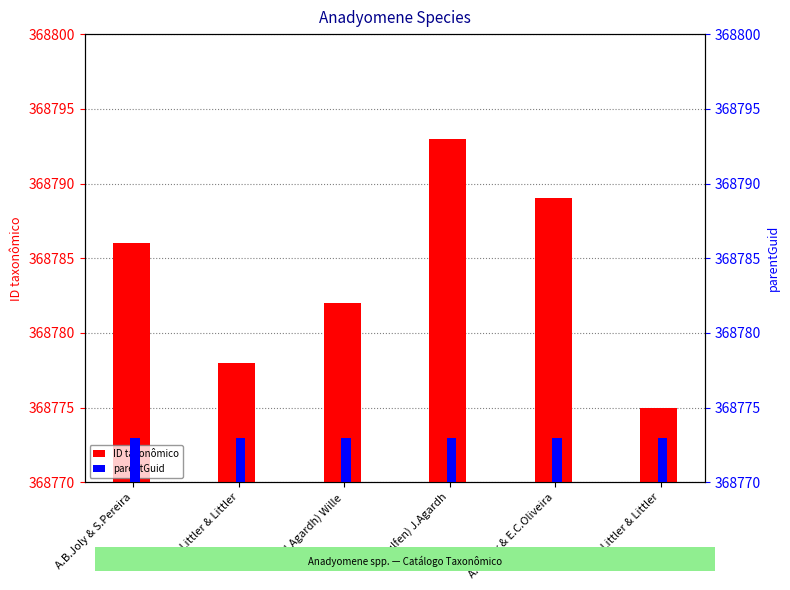

Reading right to left, extract all data points from this chart.

ID taxonômico: D.S.Littler & Littler=368775	A.B.Joly & E.C.Oliveira=368789	(Wulfen) J.Agardh=368793	(J.Agardh) Wille=368782	D.S.Littler & Littler=368778	A.B.Joly & S.Pereira=368786
parentGuid: D.S.Littler & Littler=368773	A.B.Joly & E.C.Oliveira=368773	(Wulfen) J.Agardh=368773	(J.Agardh) Wille=368773	D.S.Littler & Littler=368773	A.B.Joly & S.Pereira=368773